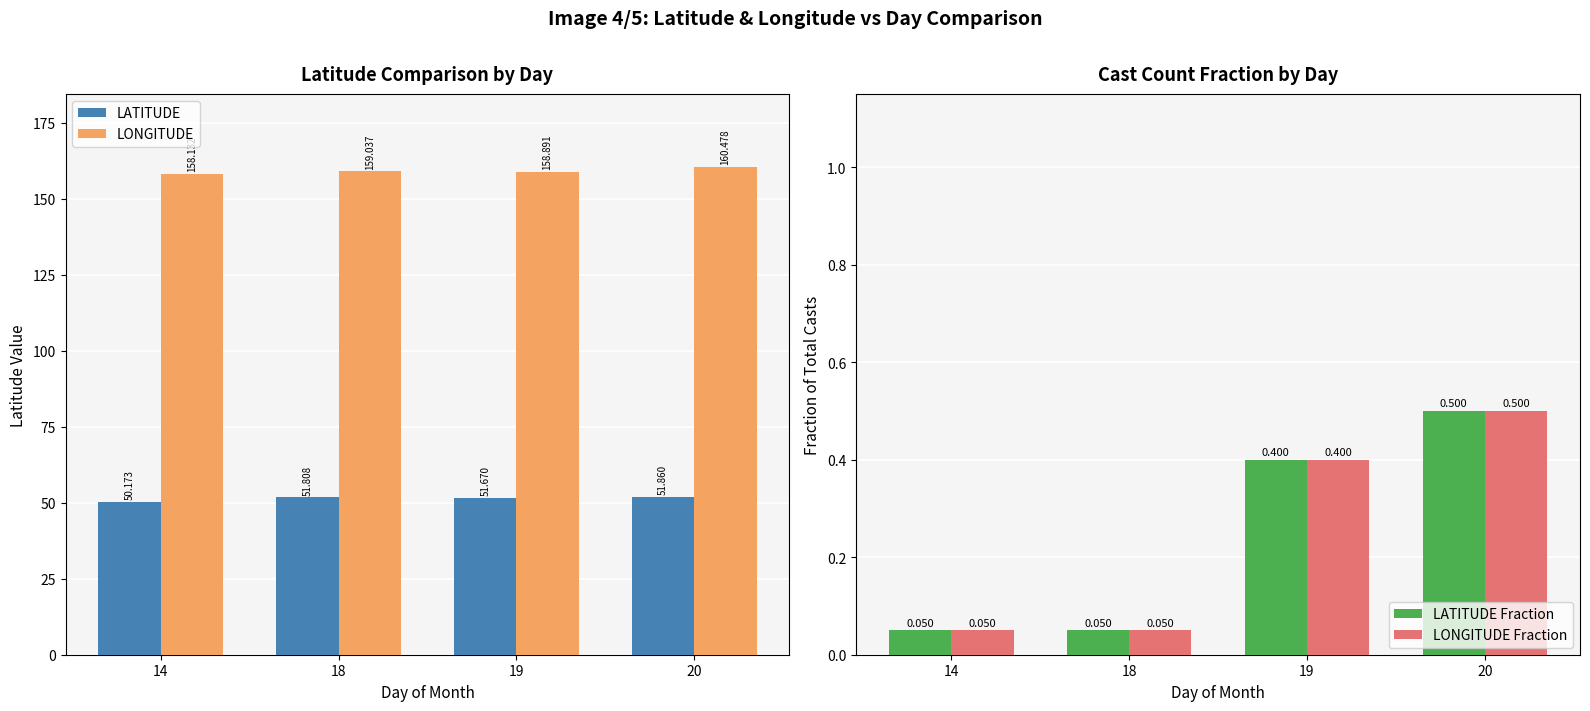

What is the difference between the maximum and minimum values in the LATITUDE Fraction series?

0.5